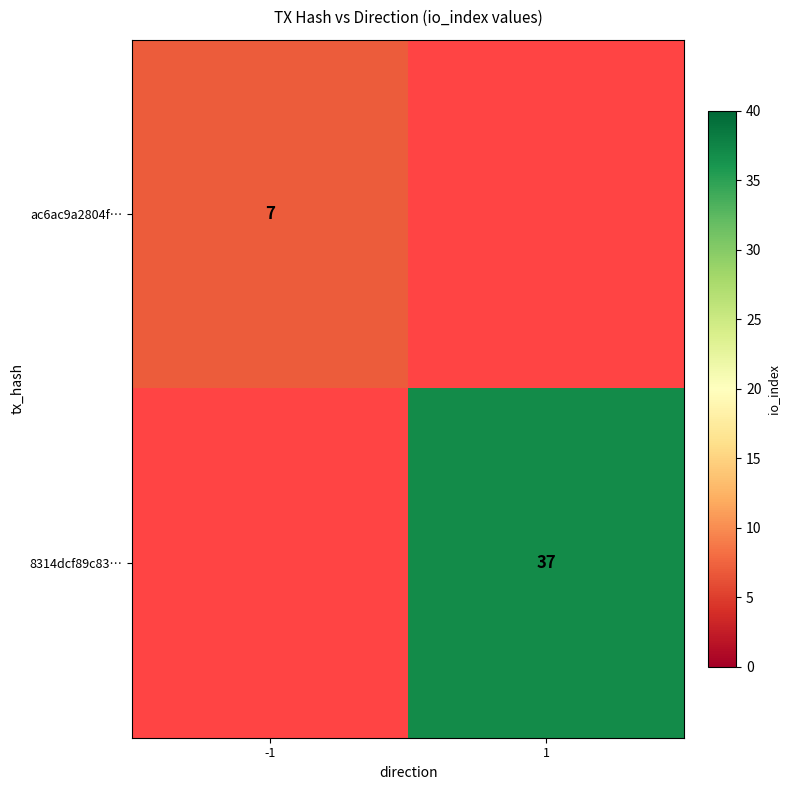

What is the total value across all series at 1?

37